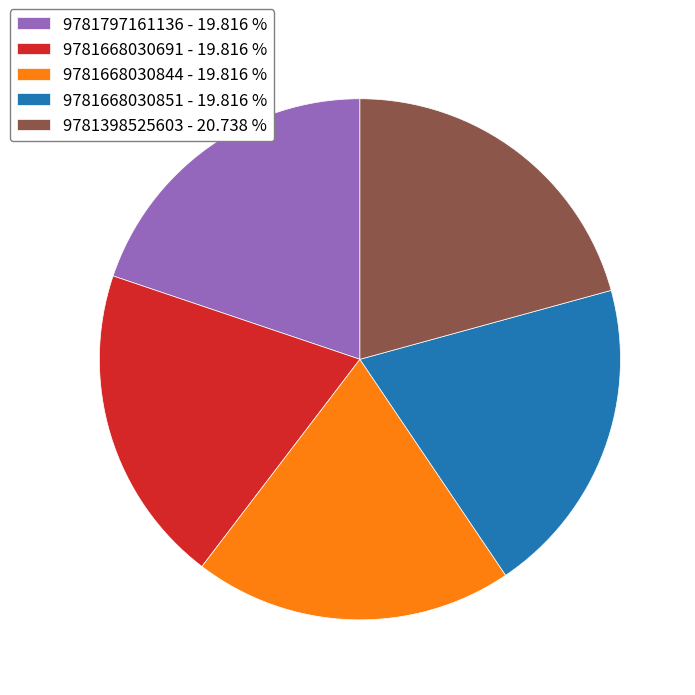

Combined, do 9781668030851 and 9781398525603 account for over 50%?

No